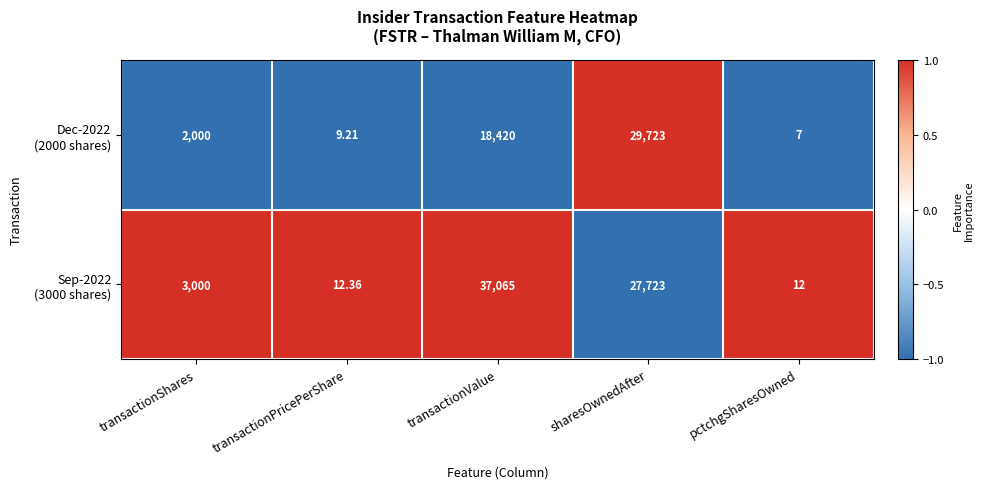

How many series are shown in this chart?

2